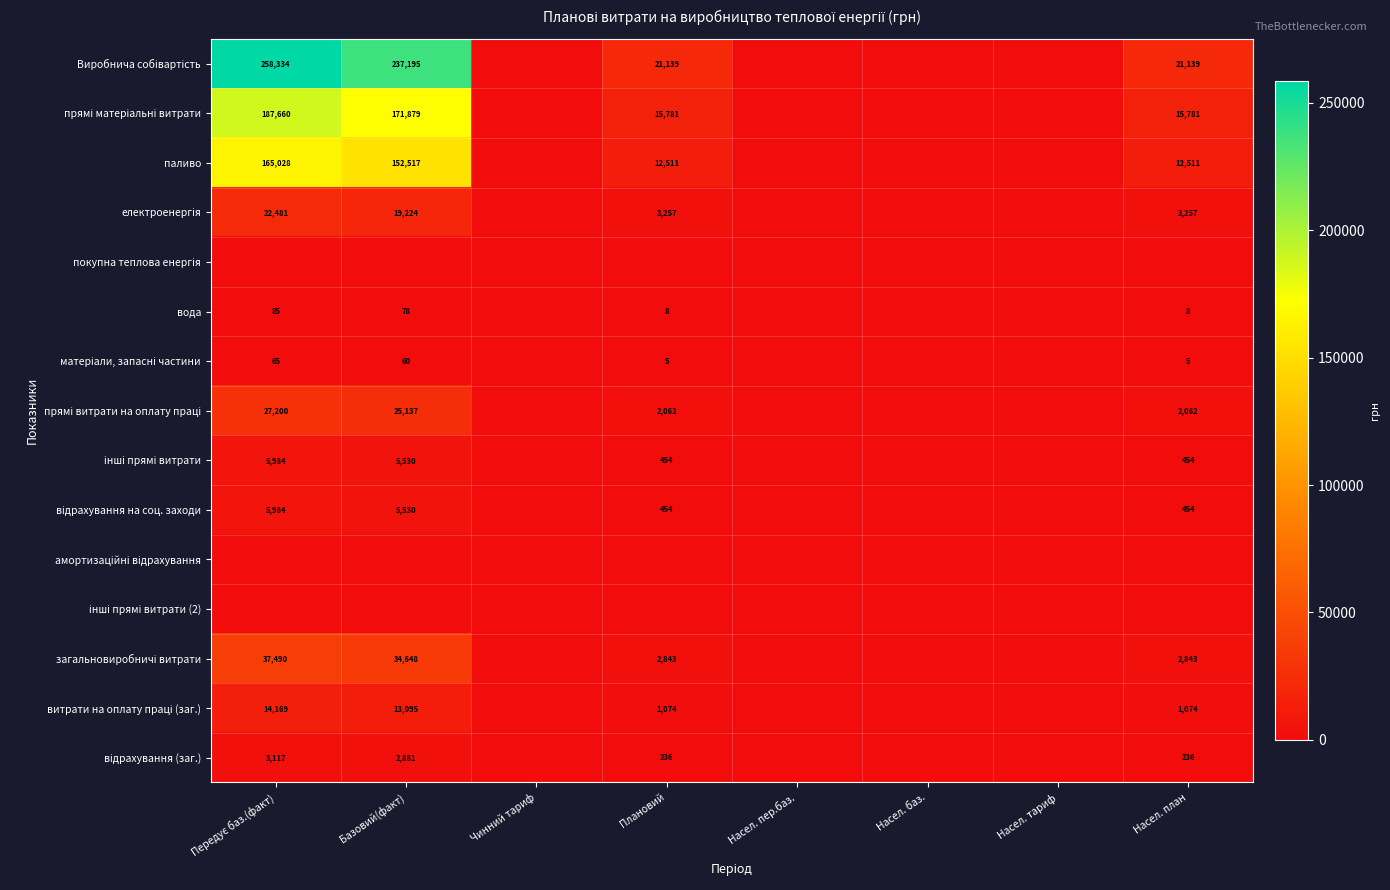

True or false: вода has a value of 13 at Плановий.

False